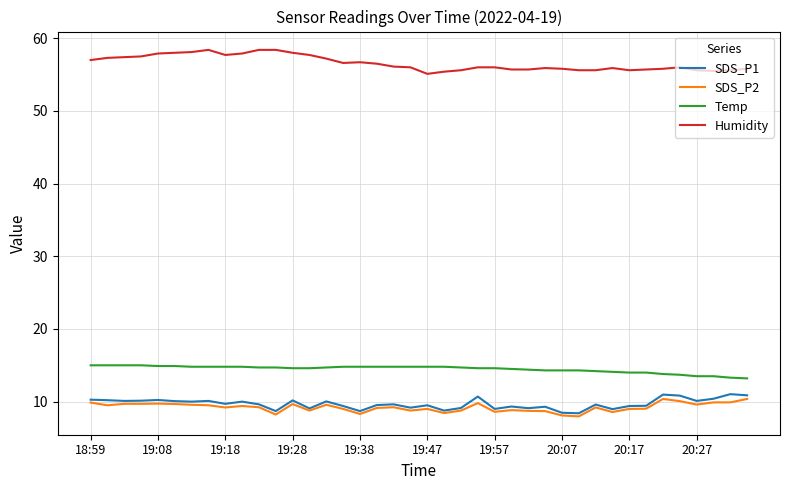

What is the sum of all Temp values?

578.9